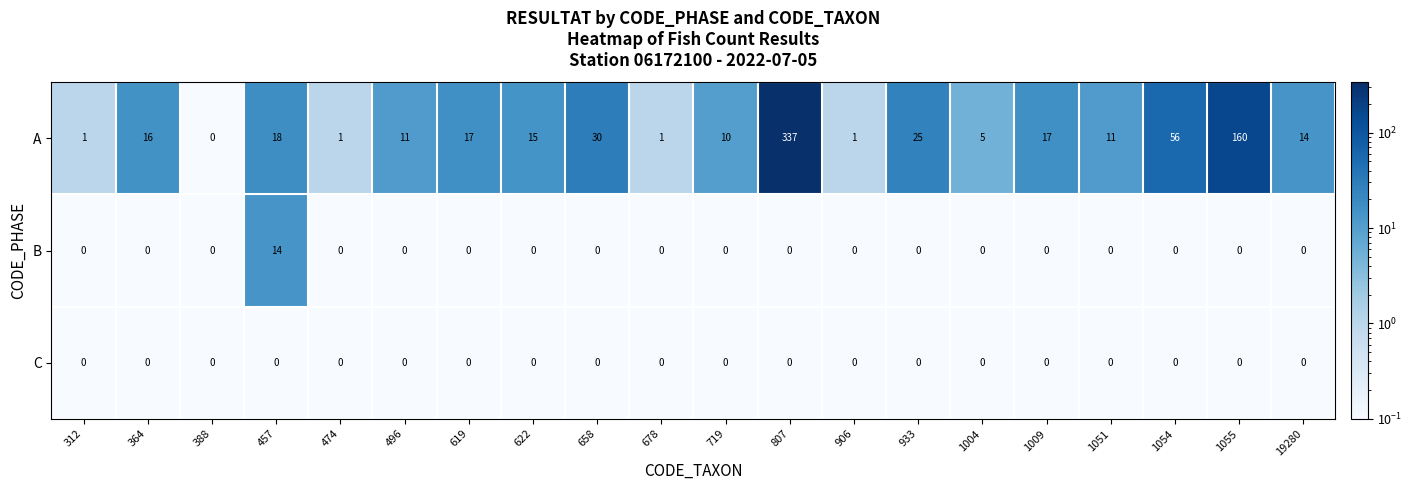

What is the difference between the A values at 364 and 658?

14